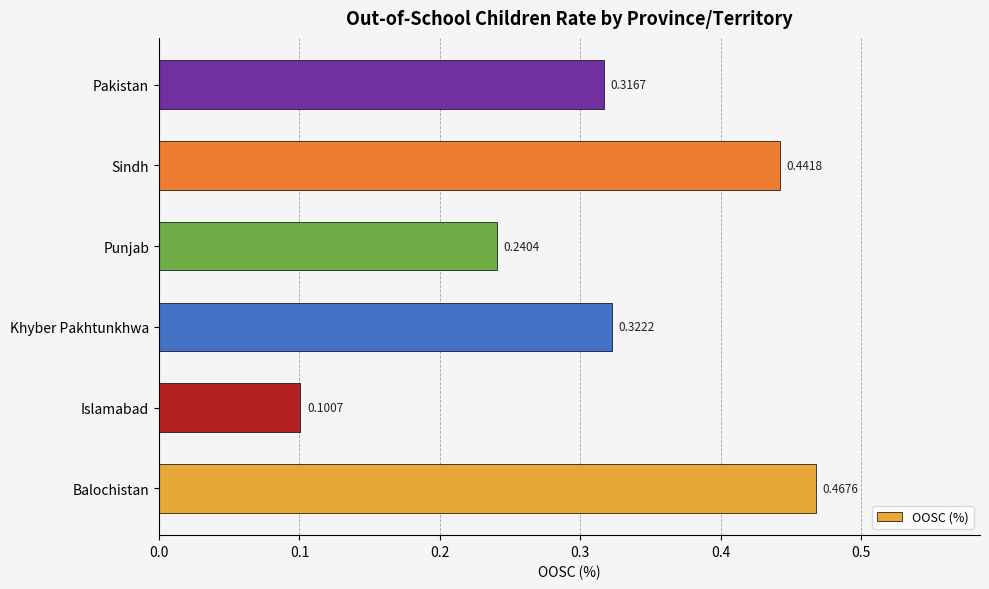

Are the bars grouped side by side (vs. stacked)?

No